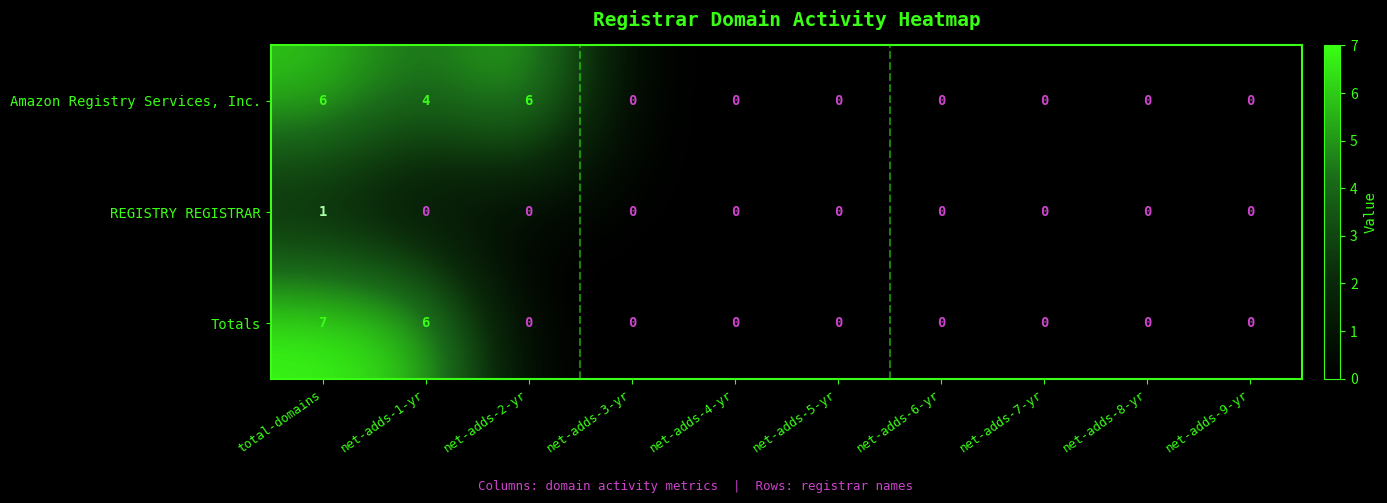

List the series in order of their overall mean, lowest first.

REGISTRY REGISTRAR, Totals, Amazon Registry Services, Inc.